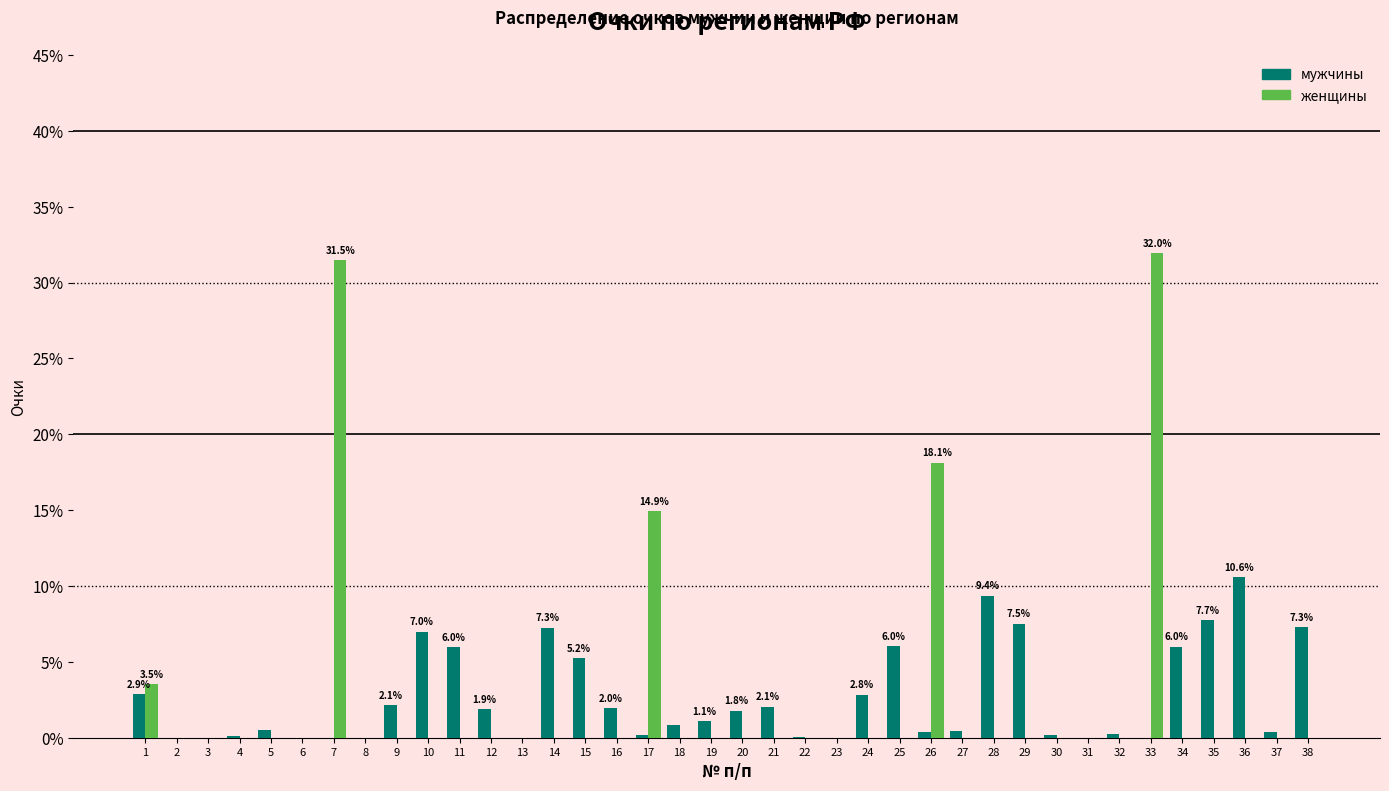

Is the value of мужчины at 11 greater than the value of женщины at 21?

Yes